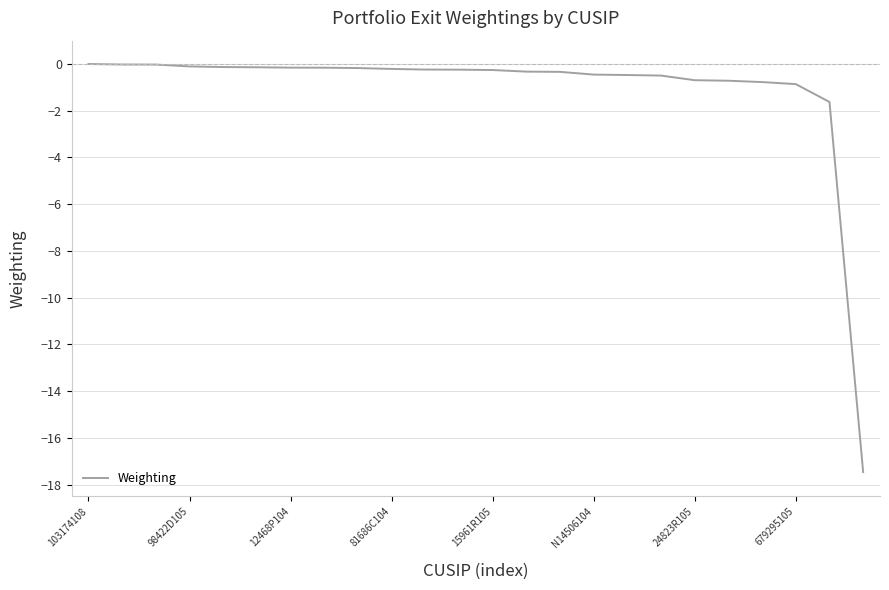

What is the difference between the maximum and minimum values?

17.5